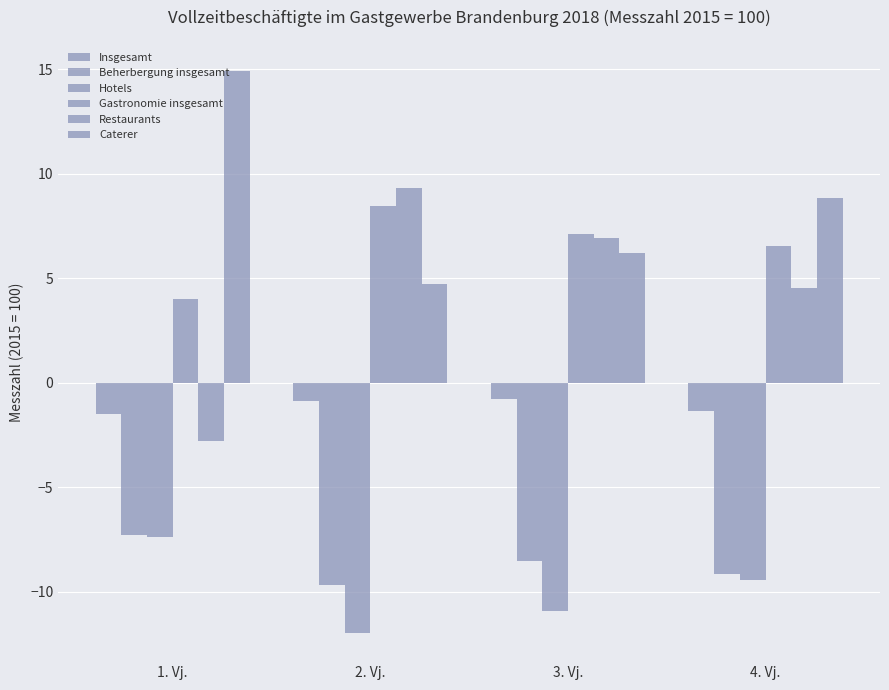

How many data points in Gastronomie insgesamt are above 7?

2